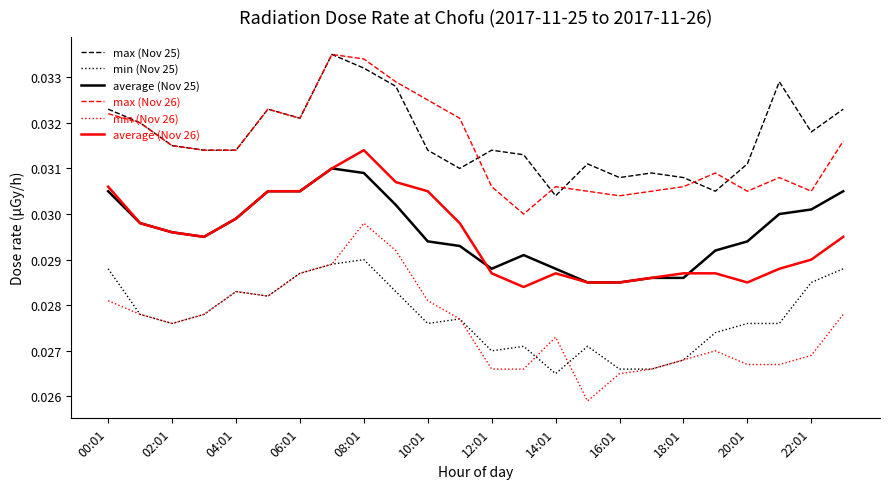

True or false: max (Nov 26) and min (Nov 26) intersect in this chart.

False